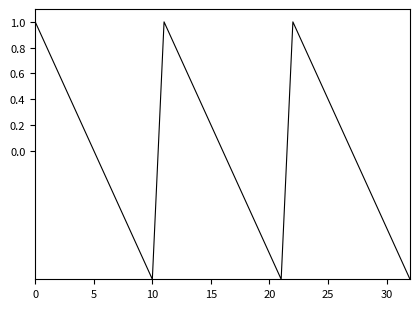

Does the chart have visible grid lines?

No